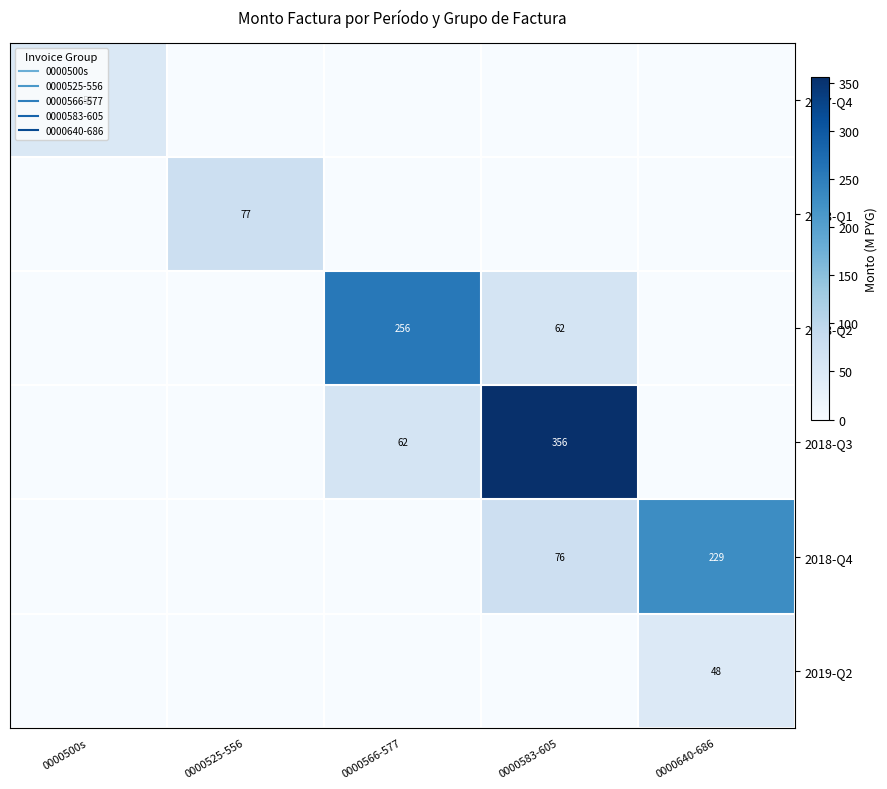

Is the value of 2018-Q3 at 0000566-577 greater than the value of 2017-Q4 at 0000566-577?

Yes